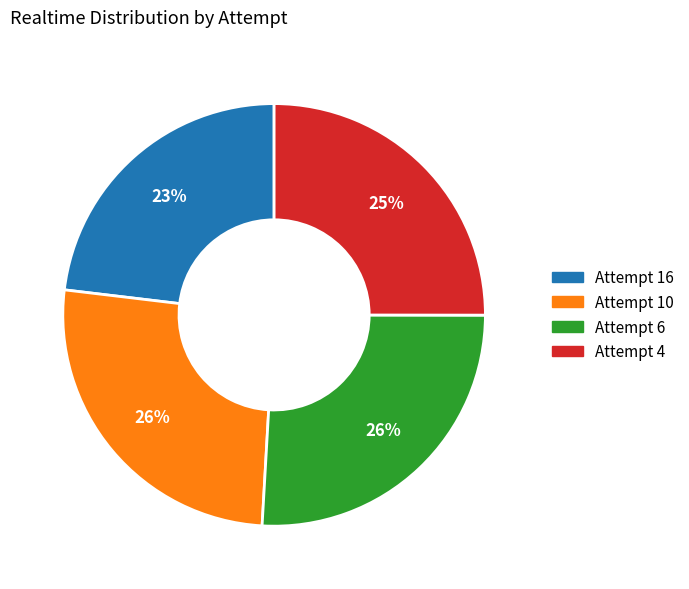

Count the number of slices in the pie.

4